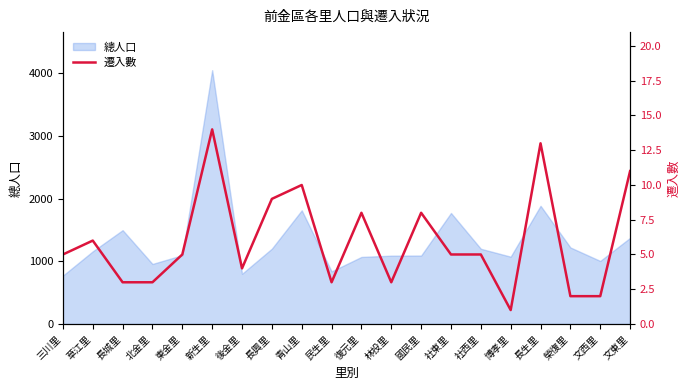

Is it true that 總人口 equals 1615 at 林投里?

False